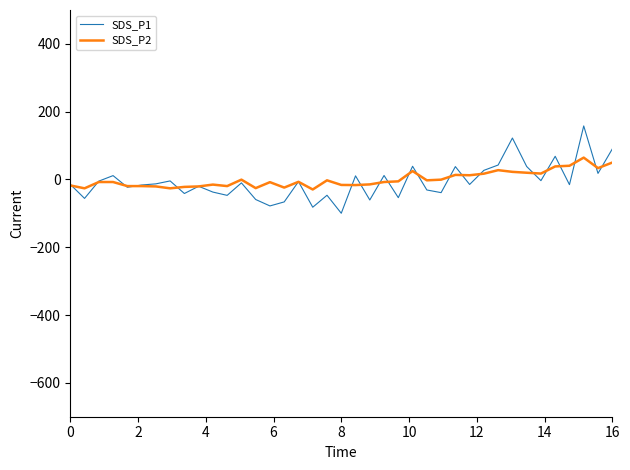

What is the minimum value shown in the chart?

-99.7